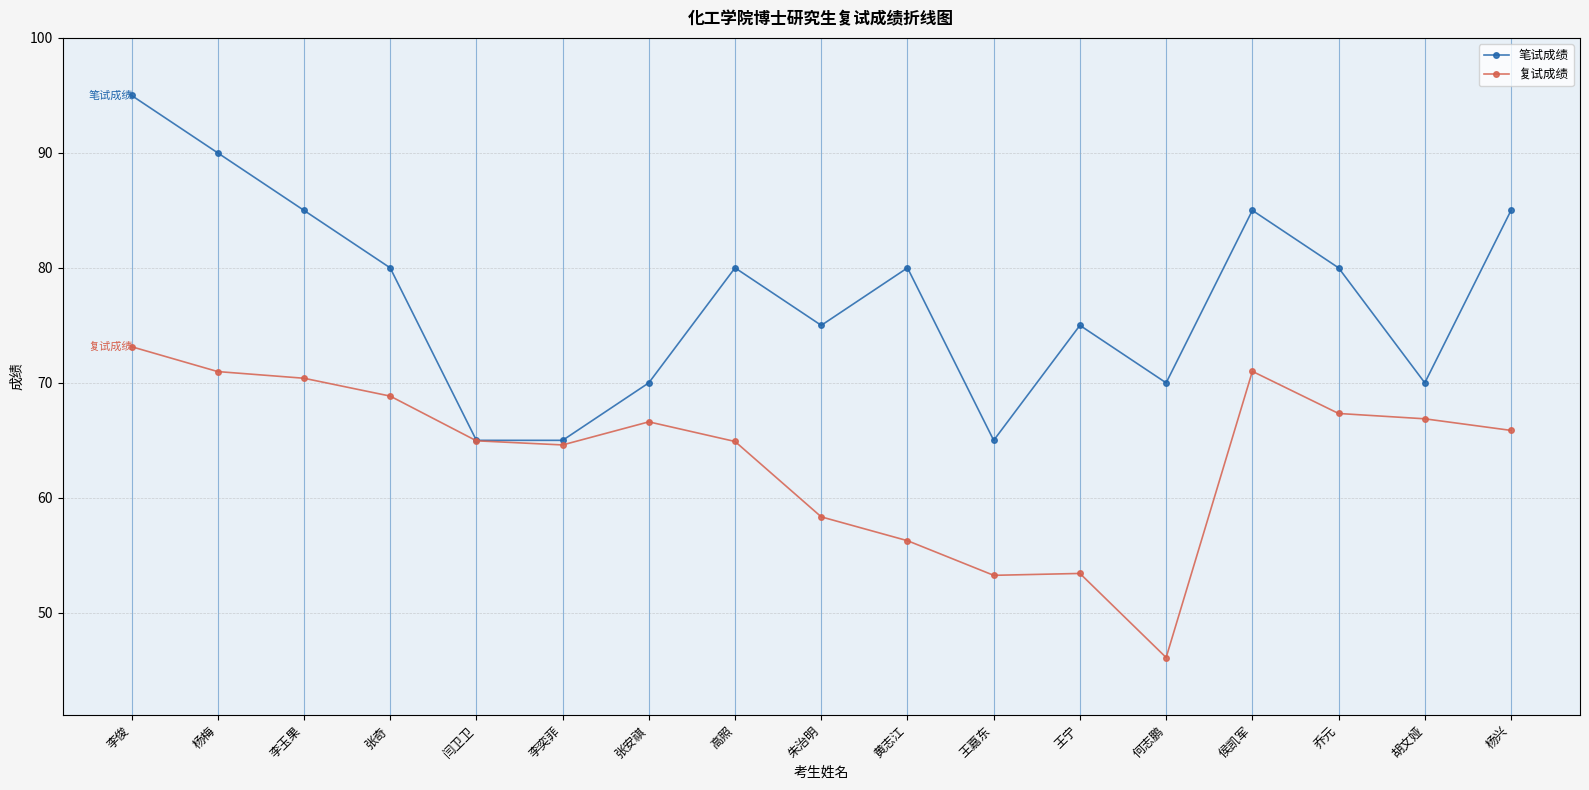

At which label does 笔试成绩 first exceed 80?

李俊